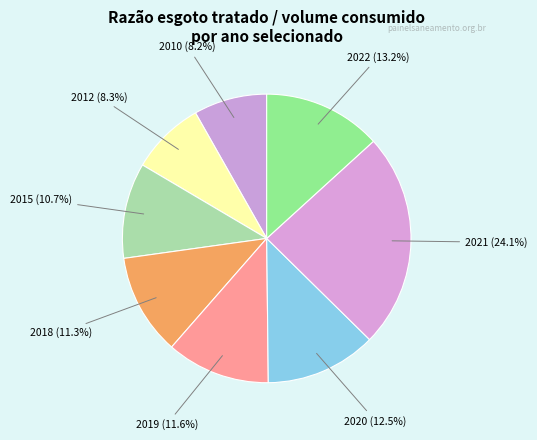

Count the number of slices in the pie.

8